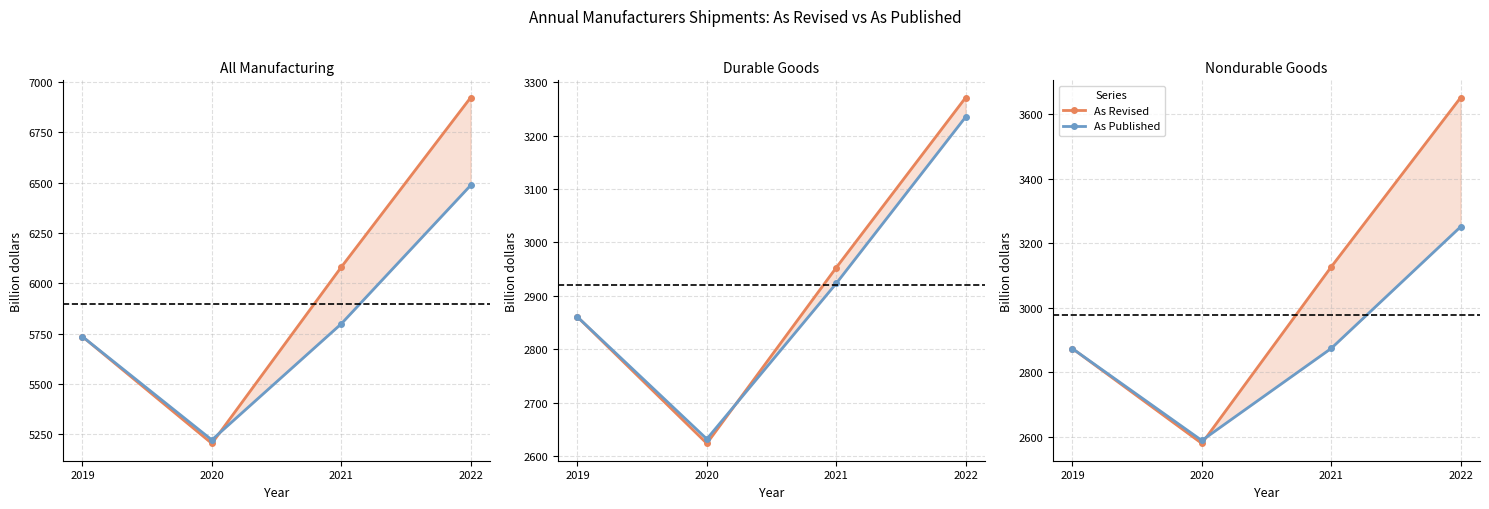

What value does the As Revised series have at 2020?

2580.4